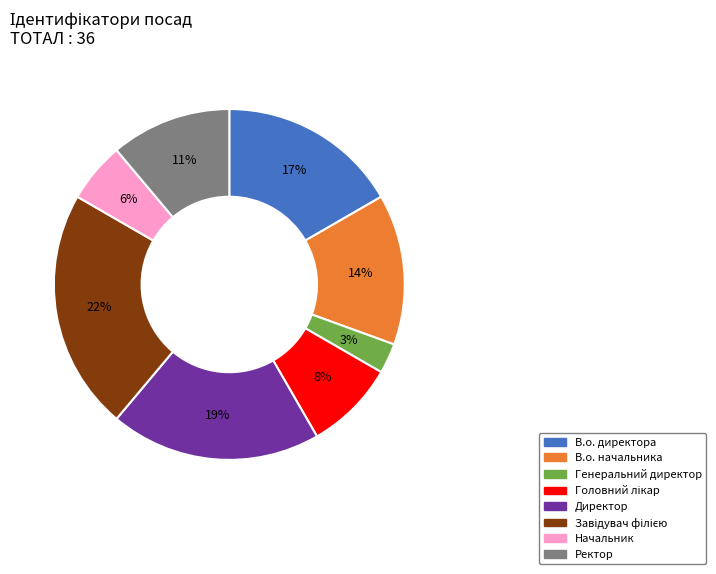

To the nearest percent, what is the difference between the Ректор and В.о. начальника slice percentages?

3%